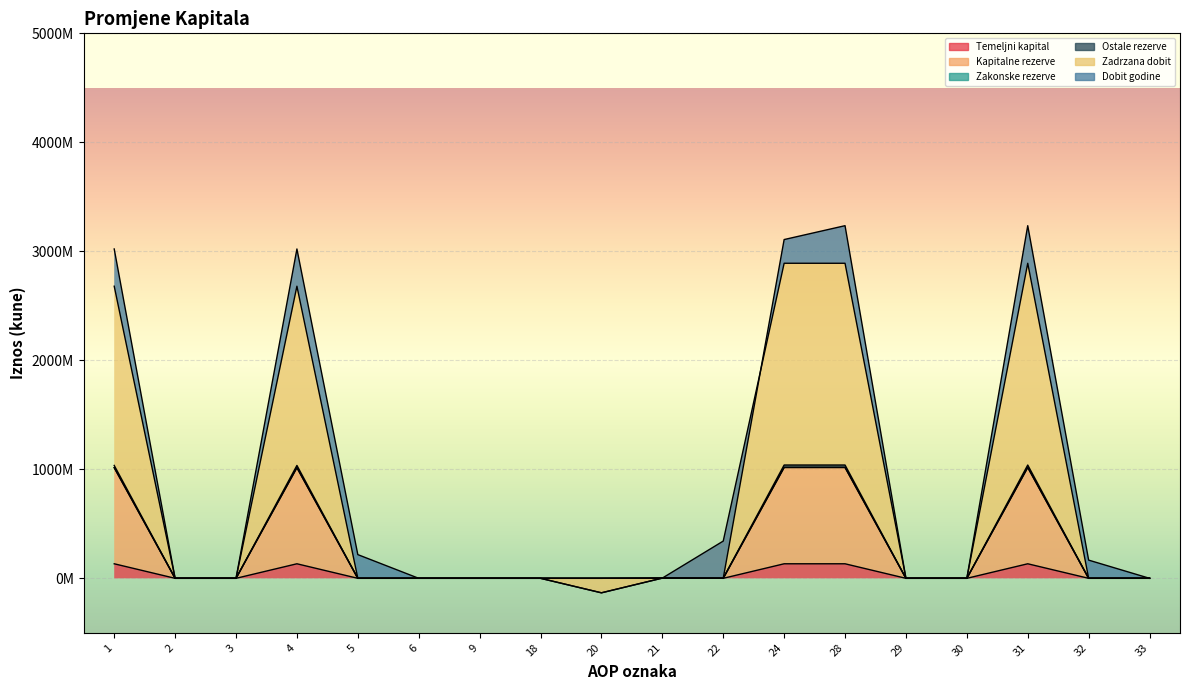

Between 3 and 29, which series saw the biggest shift?

Temeljni kapital